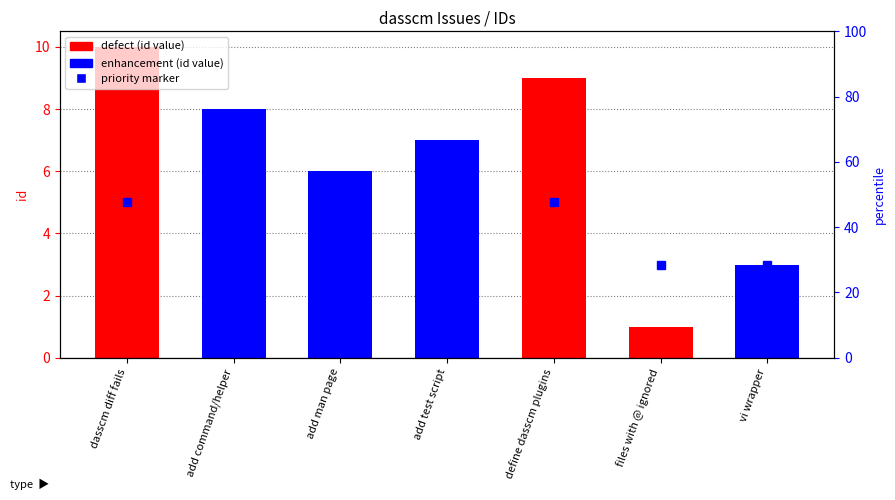

What is the maximum value shown in the chart?

10